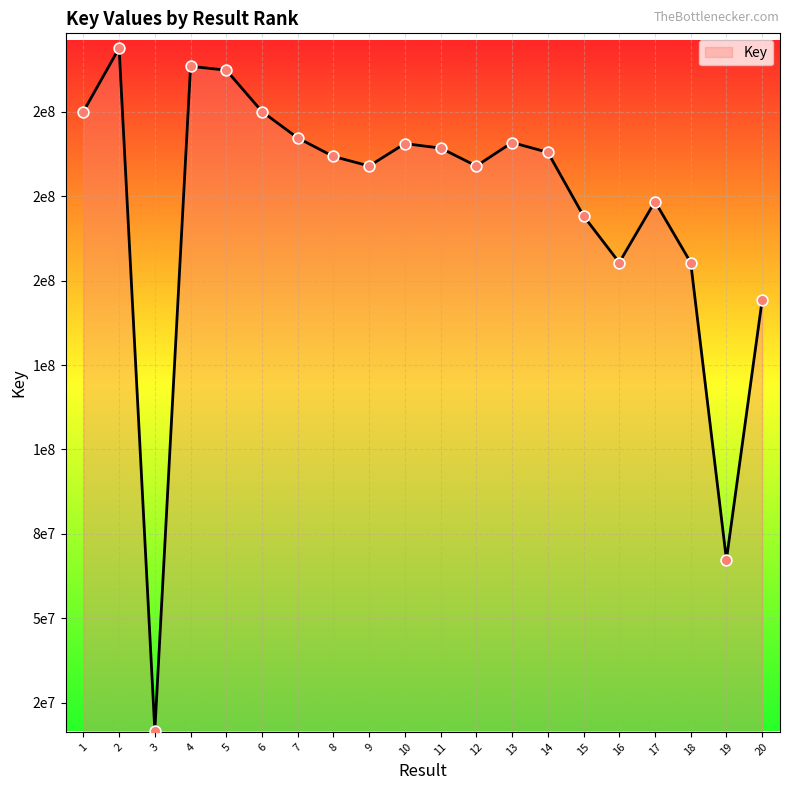

What is the change in value from 2 to 17?

-45459305